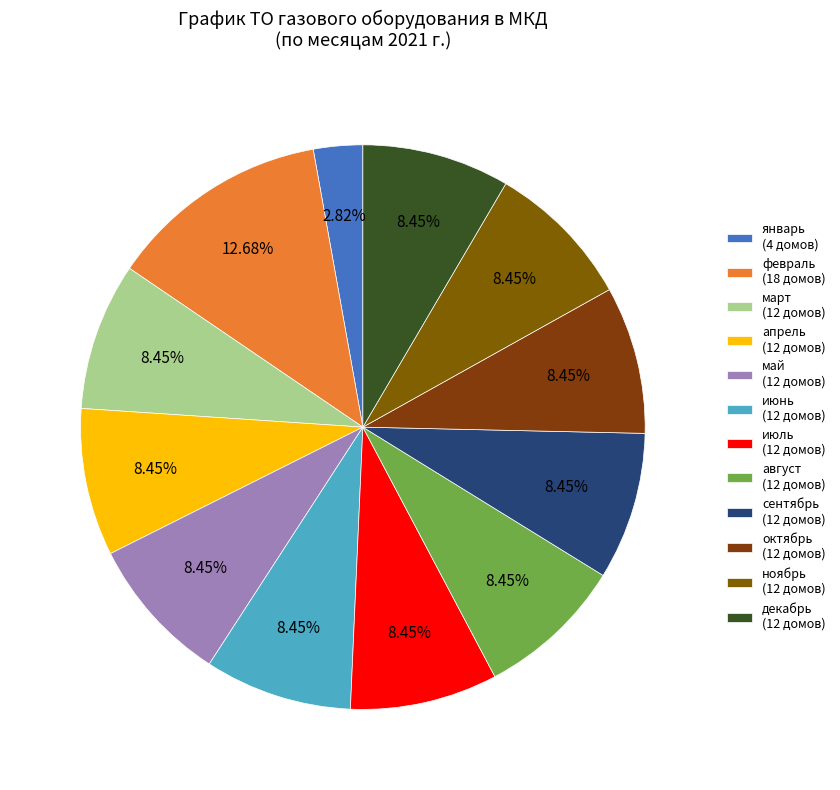

Is it true that декабрь is 1% of the pie?

False